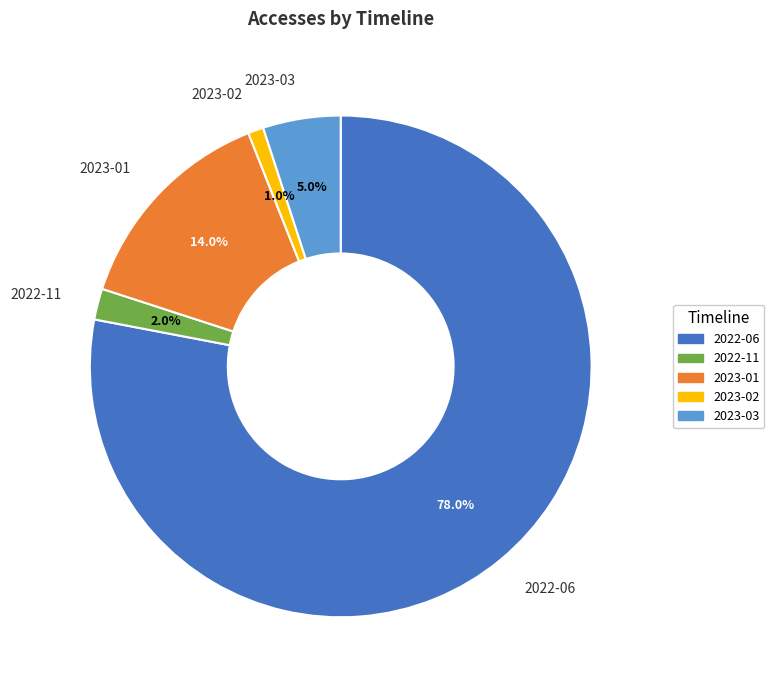

Which has a higher value, 2023-03 or 2022-11?

2023-03